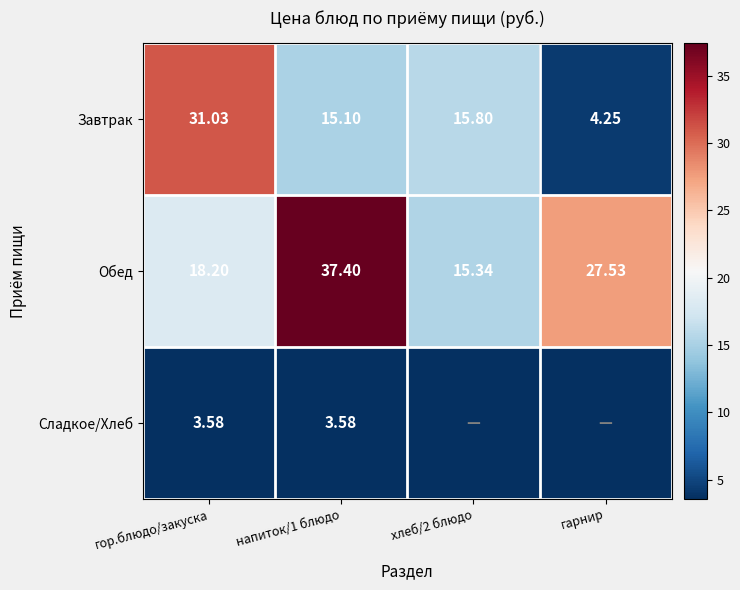

Between гор.блюдо/закуска and напиток/1 блюдо, which series saw the biggest shift?

Обед